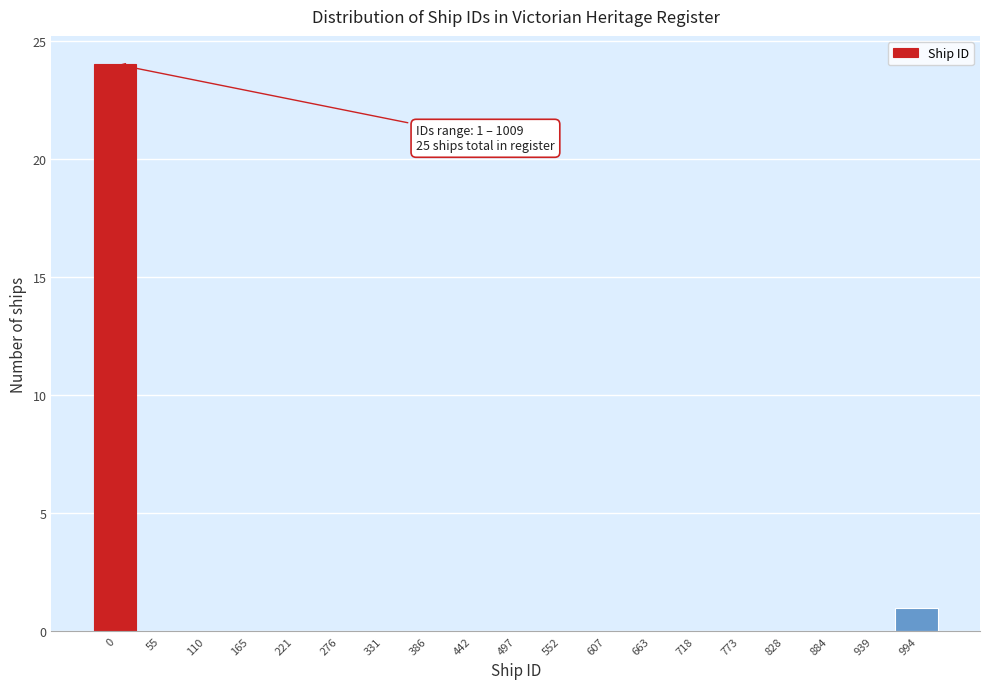

Reading right to left, extract all data points from this chart.

994=1	939=0	884=0	828=0	773=0	718=0	663=0	607=0	552=0	497=0	442=0	386=0	331=0	276=0	221=0	165=0	110=0	55=0	0=24